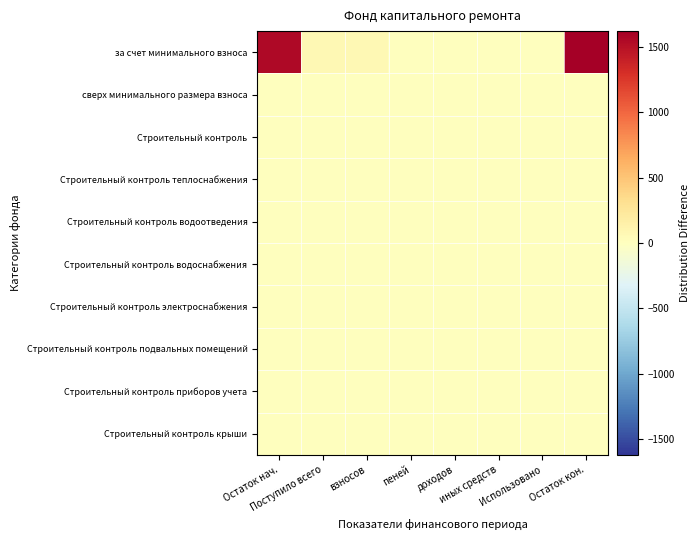

Between Поступило всего and Остаток кон., which series saw the biggest shift?

за счет минимального взноса